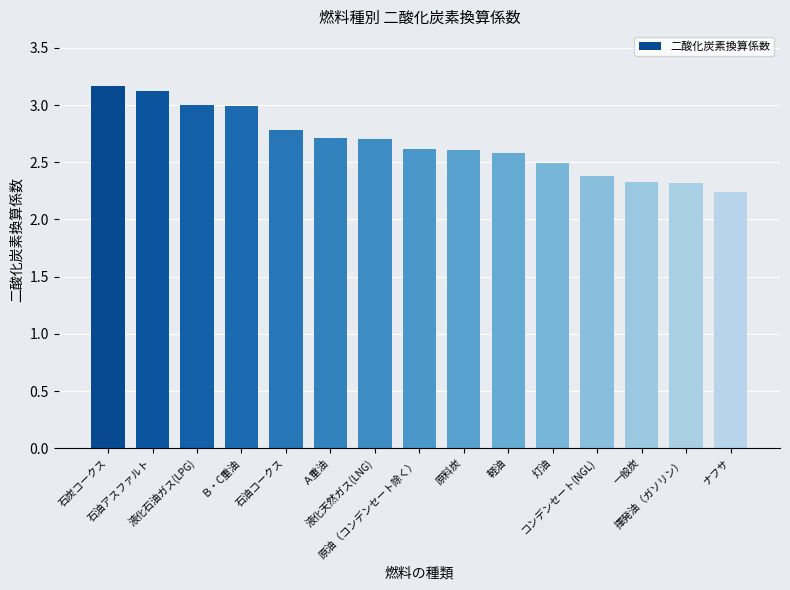

Where is the data nearest to the value 2?

ナフサ